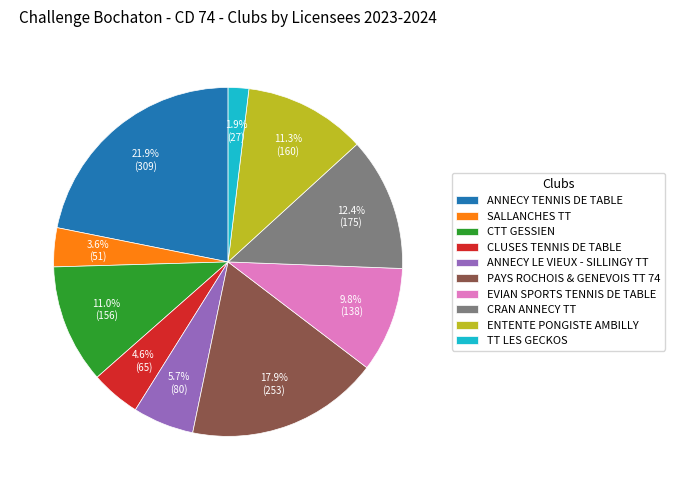

Does TT LES GECKOS represent more than half of the total?

No